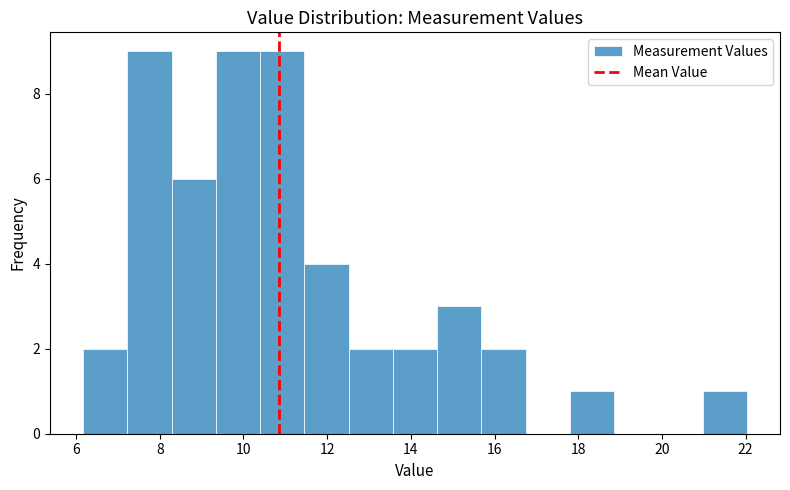

What is the height of the bar covering 17.8 to 18.8 on the x-axis? Neither the bar edges nor the heights are printed on the chart, so give them approximately, as read against the axes.

1